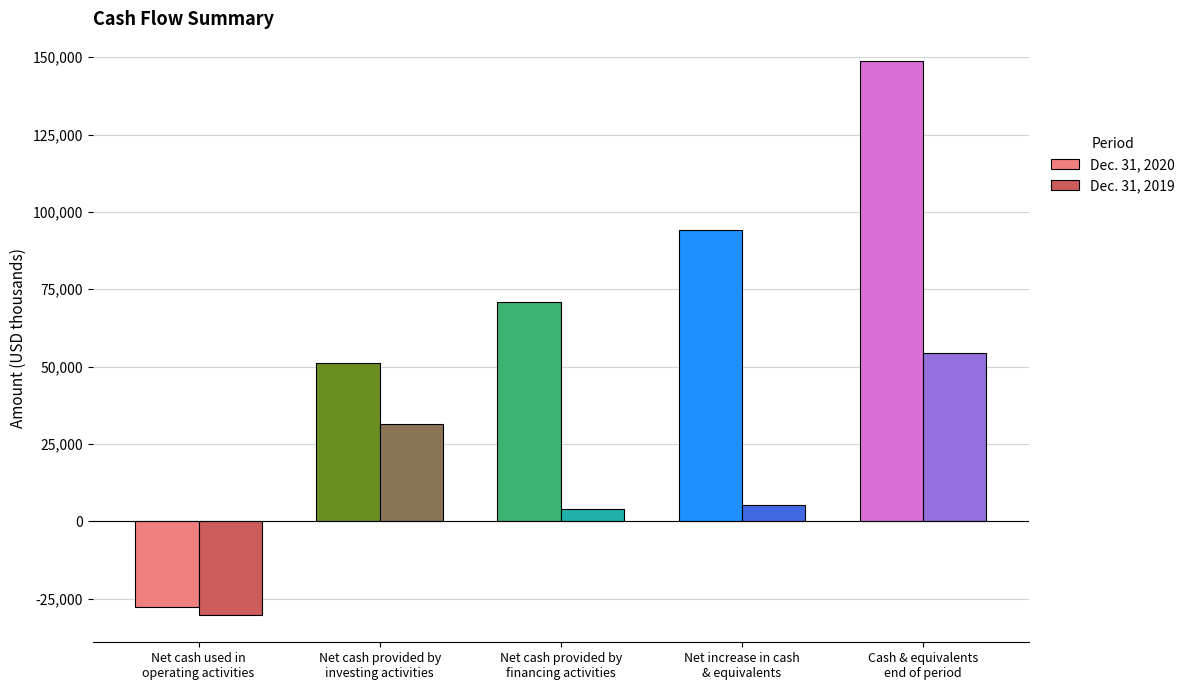

What is the total value across all series at Cash & equivalents
end of period?

203274